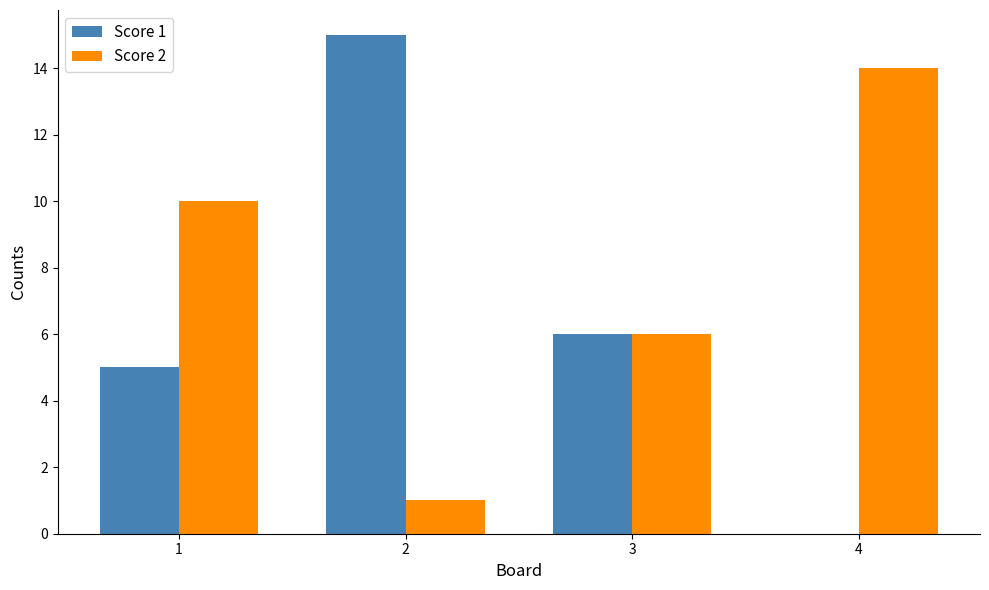

What are all the series names shown in the legend?

Score 1, Score 2